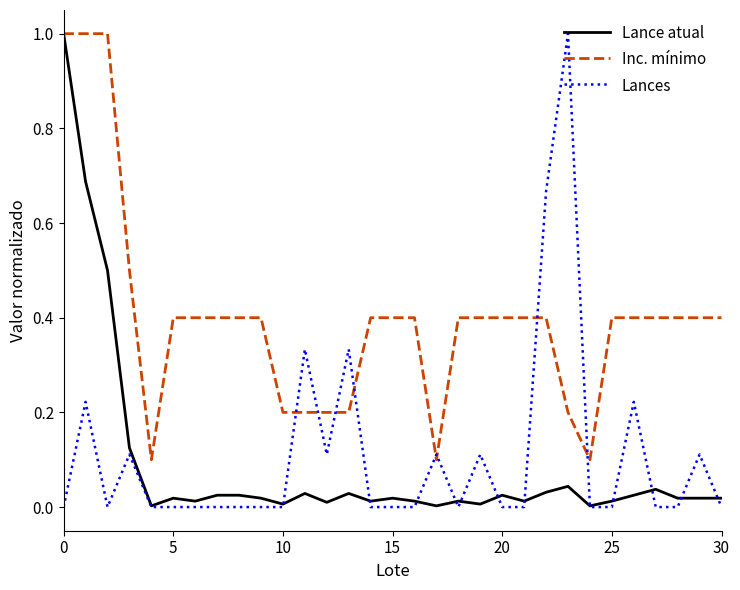

What is the difference between the maximum and second lowest values in the Lances series?

1.0